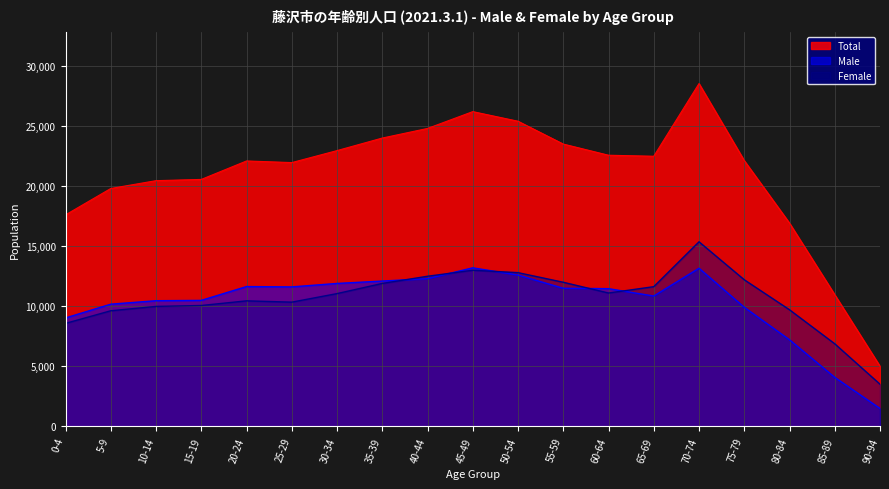

List the labels in order of Female value, largest first.

70-74, 45-49, 50-54, 40-44, 75-79, 55-59, 35-39, 65-69, 60-64, 30-34, 20-24, 25-29, 15-19, 10-14, 80-84, 5-9, 0-4, 85-89, 90-94